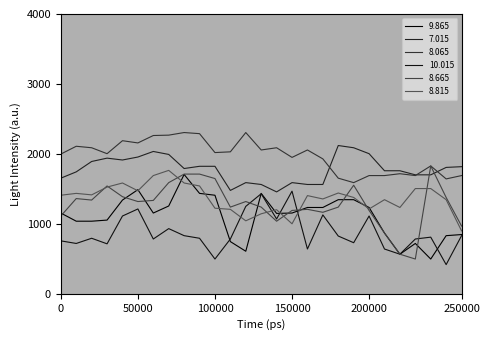

What is the lowest value of the 8.065 series?

1589.4